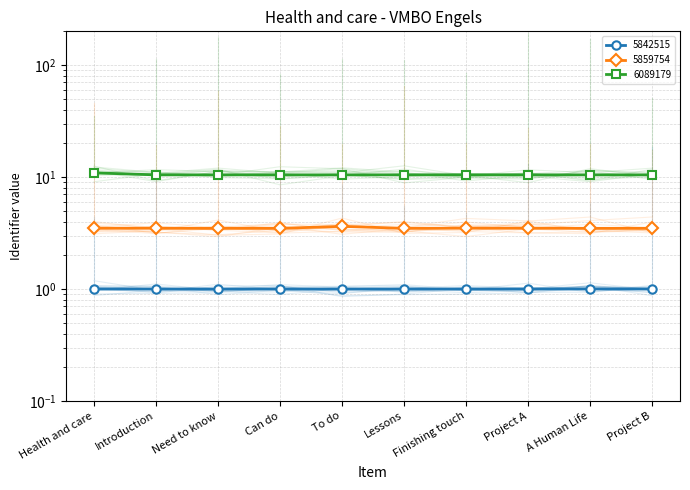

In 6089179, how many points are higher than both neighbors (excluding endpoints)?

1